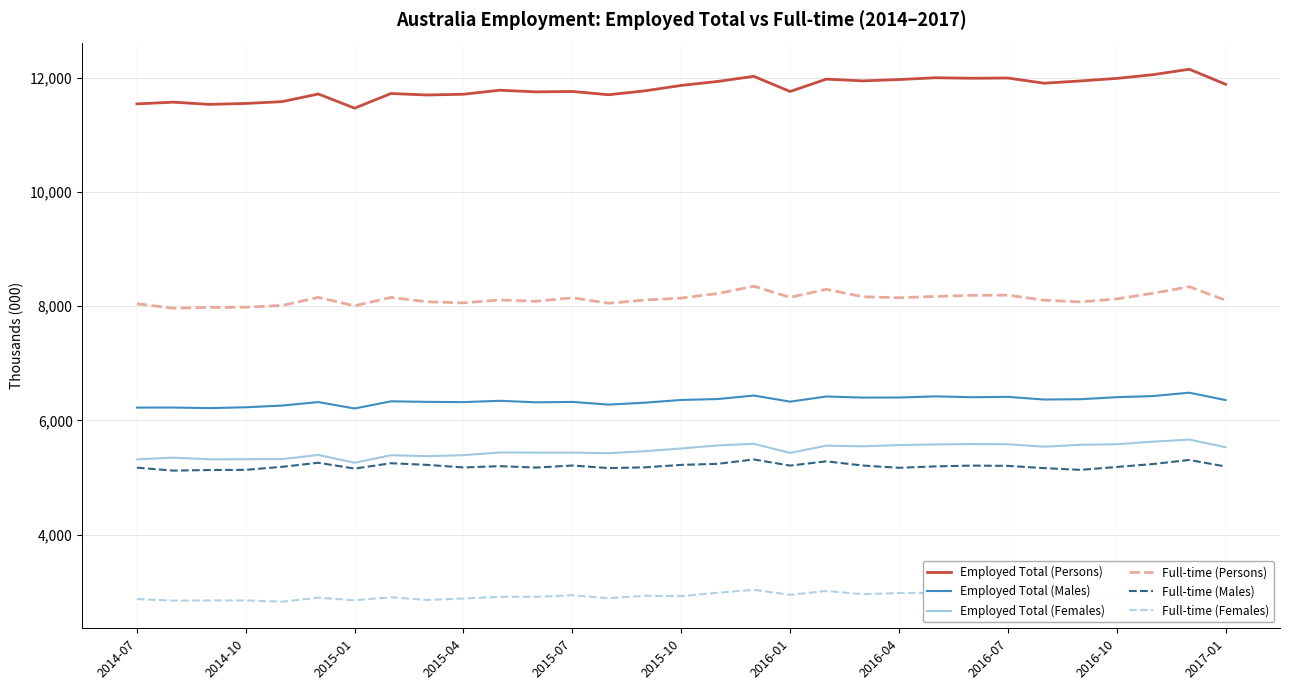

What is the highest value of the Employed Total (Males) series?

6485.2